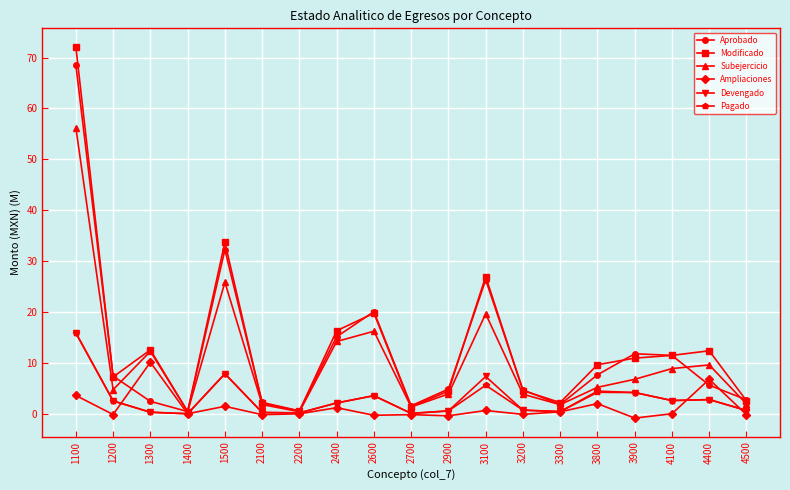

How many categories are shown in the chart?

19